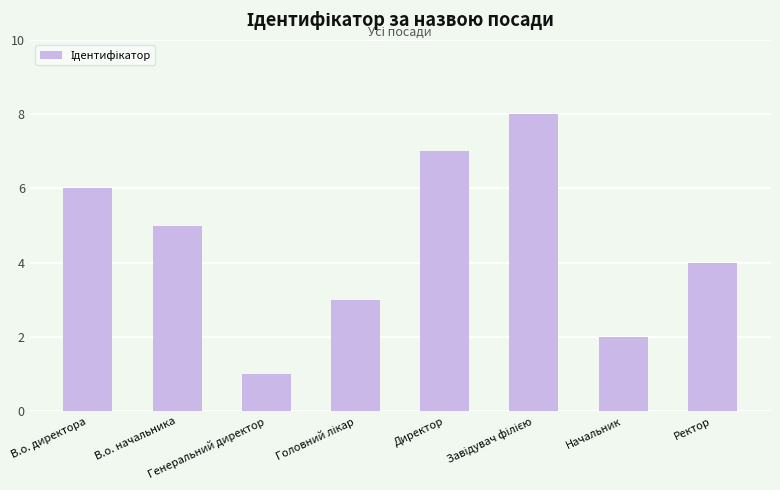

What is the label of the 5th bar from the left?

Директор